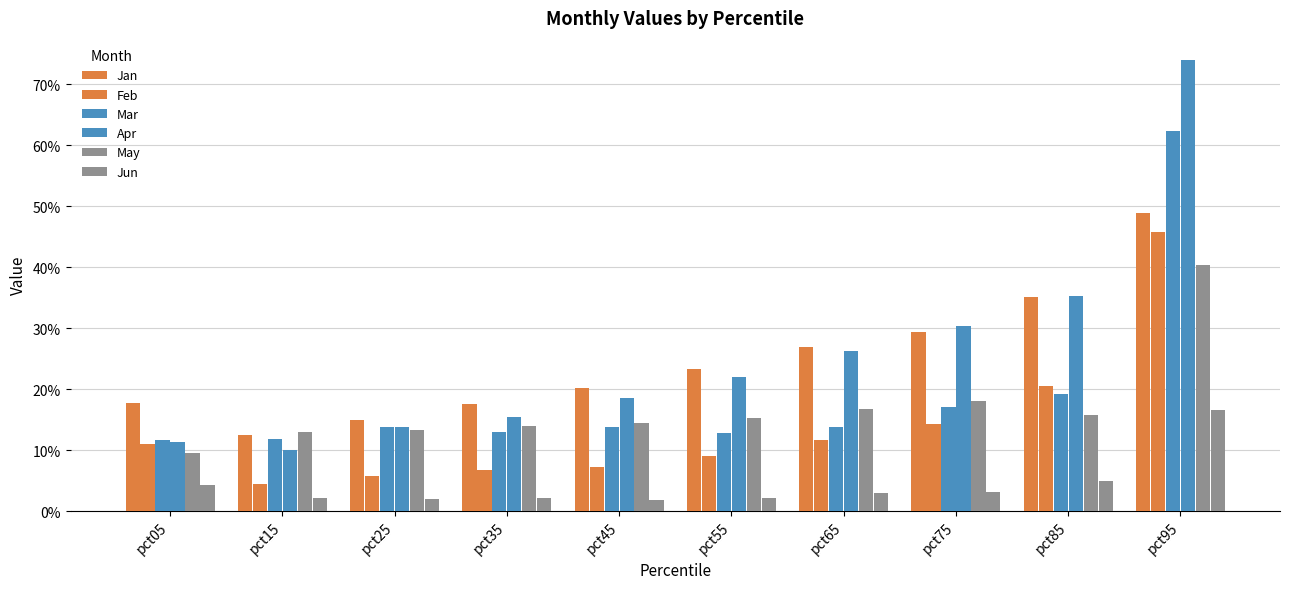

Which label corresponds to the smallest value in the chart?

pct45